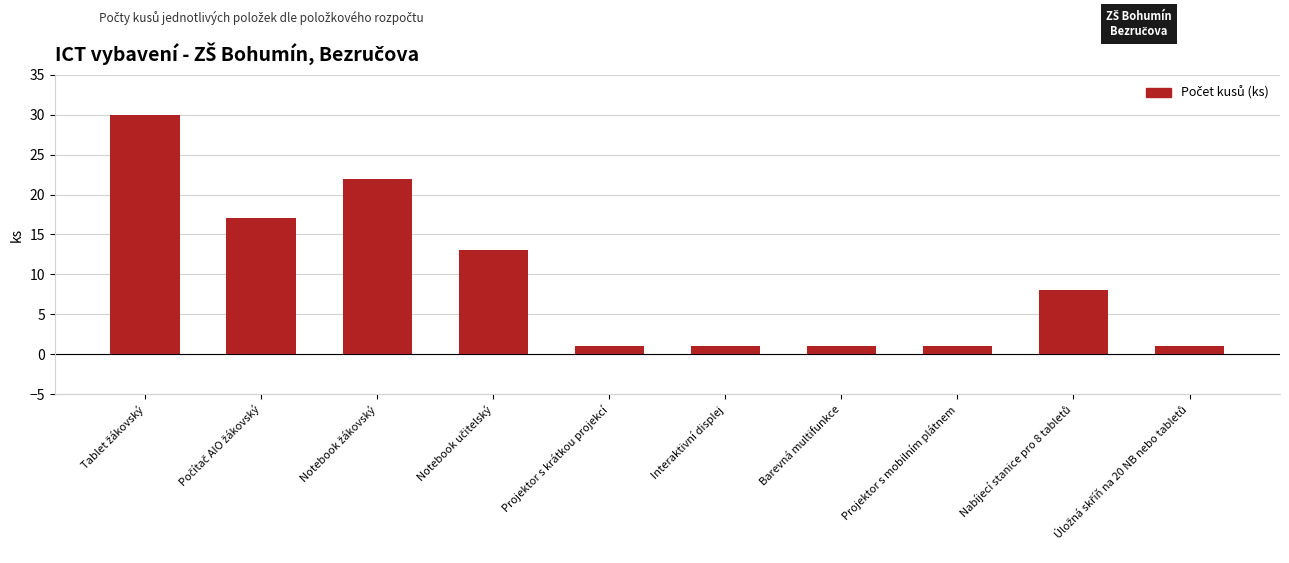

How many values are between 1 and 17?

8